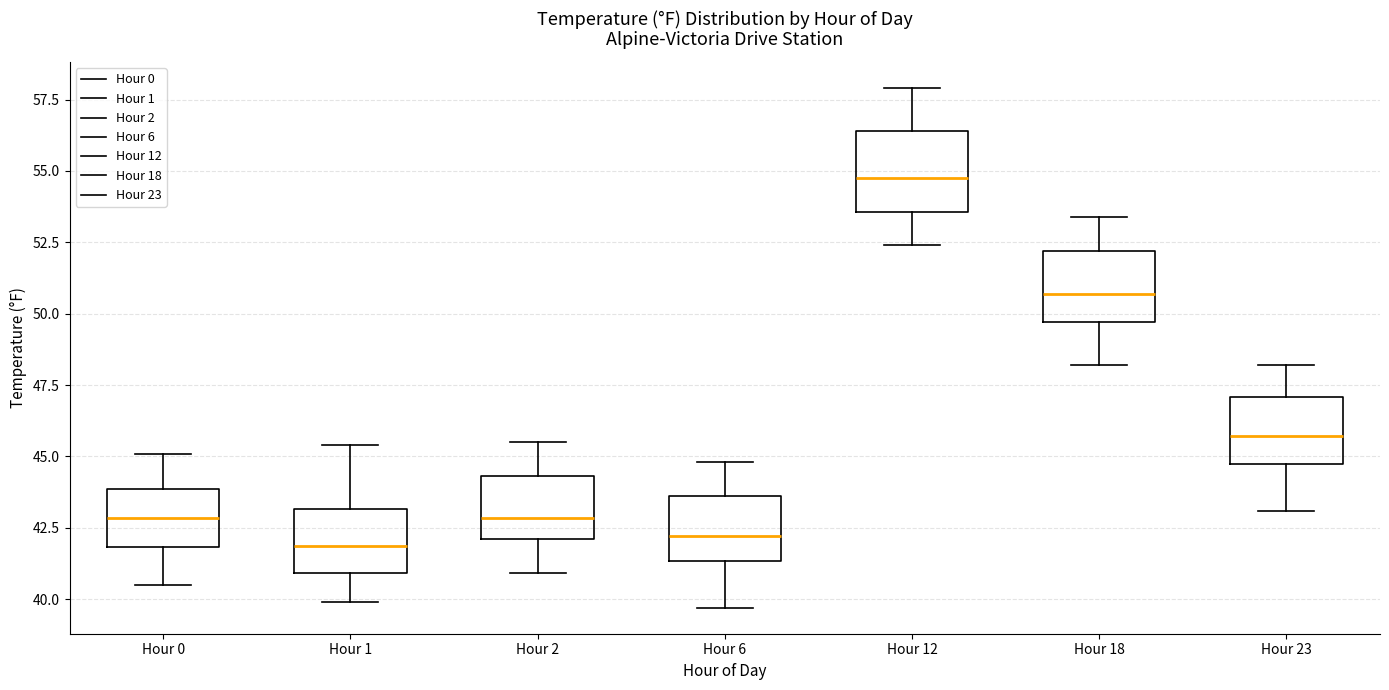

Reading left to right, read every box against the y-axis: the position of its median line, the range the box covers, and the ends of its whiskers. The values are not printed on the chart, so give them approximately, as read against the axis.

Hour 0: median 43.0, box 42.0 to 44.0, whiskers 40.5 to 45.0
Hour 1: median 42.0, box 41.0 to 43.0, whiskers 40.0 to 45.5
Hour 2: median 43.0, box 42.0 to 44.5, whiskers 41.0 to 45.5
Hour 6: median 42.0, box 41.5 to 43.5, whiskers 39.5 to 45.0
Hour 12: median 55.0, box 53.5 to 56.5, whiskers 52.5 to 58.0
Hour 18: median 50.5, box 49.5 to 52.0, whiskers 48.0 to 53.5
Hour 23: median 45.5, box 45.0 to 47.0, whiskers 43.0 to 48.0